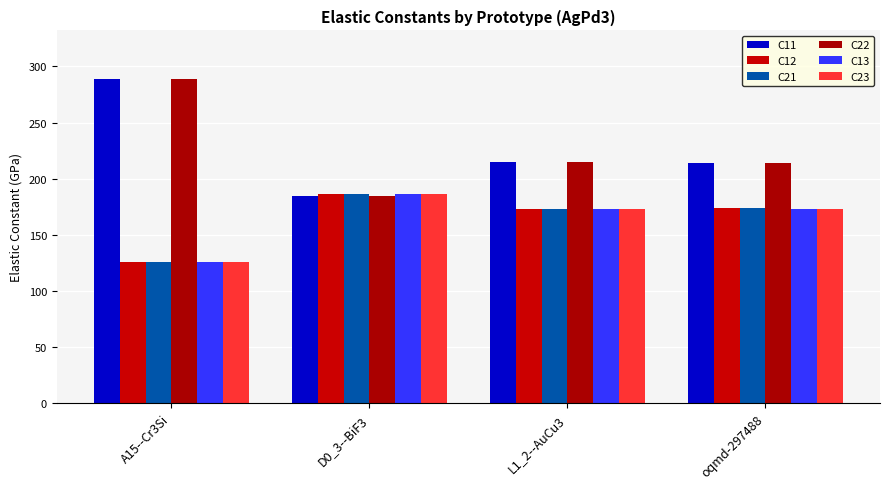

Is the value of C23 at oqmd-297488 greater than the value of C12 at oqmd-297488?

No